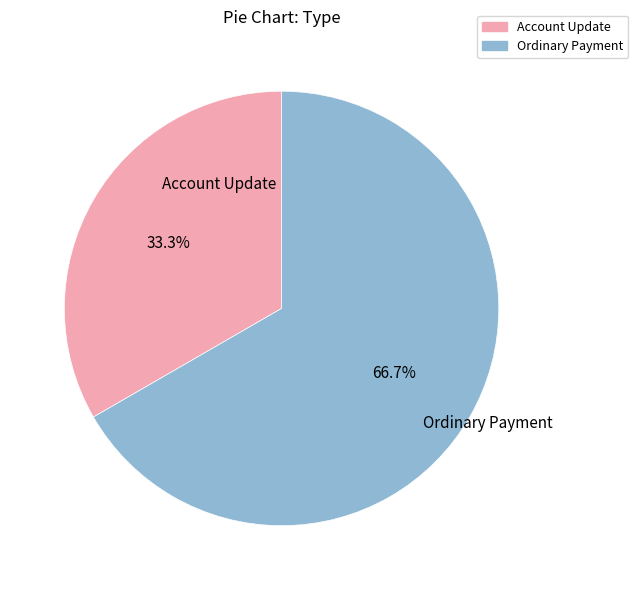

Is it true that Ordinary Payment is 99% of the pie?

False